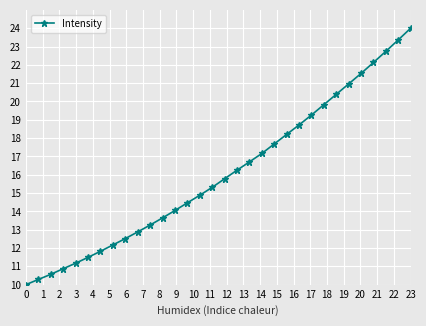

What is the smallest value displayed?

10.0